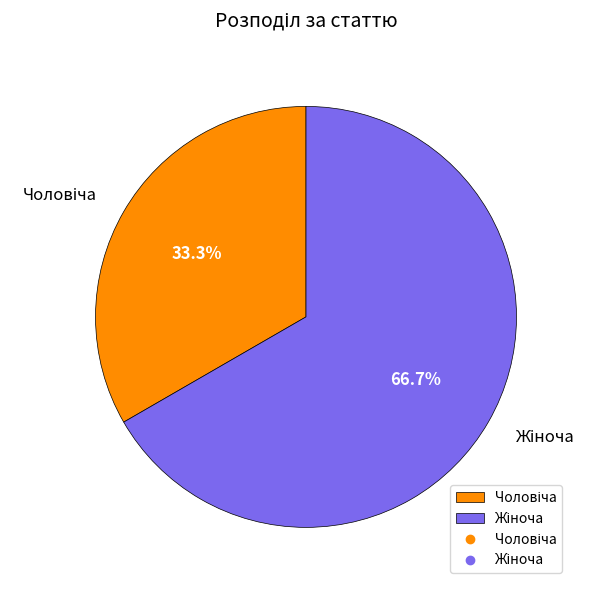

Does any single category account for the majority?

Yes